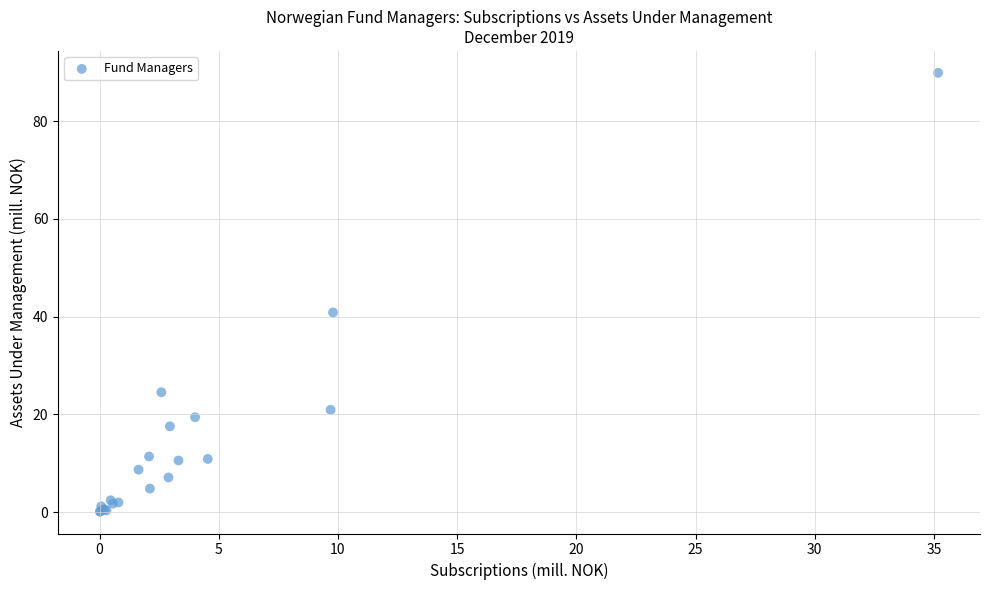

What Y value in the scatter plot is closest to 45?

40.9